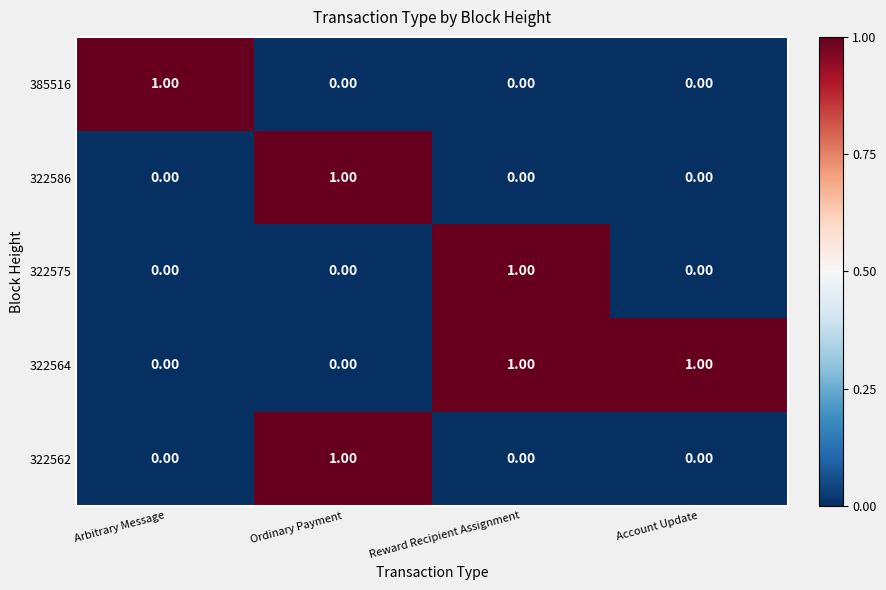

Which series has the largest total across all categories?

322564